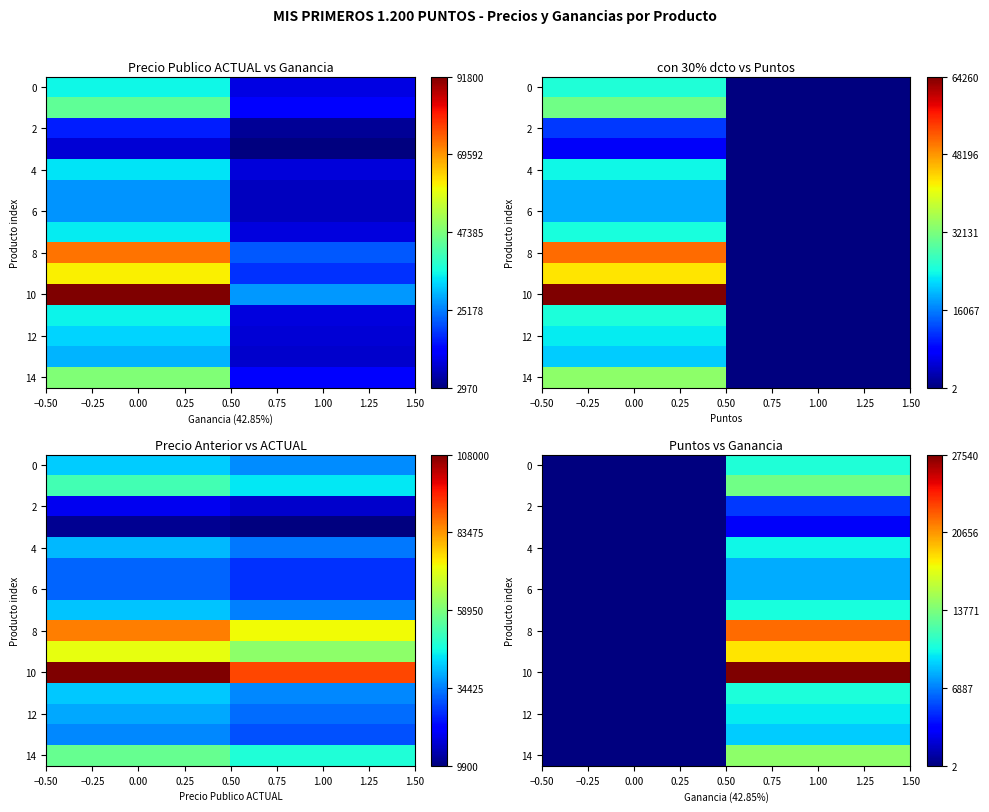

How many series are shown in this chart?

15